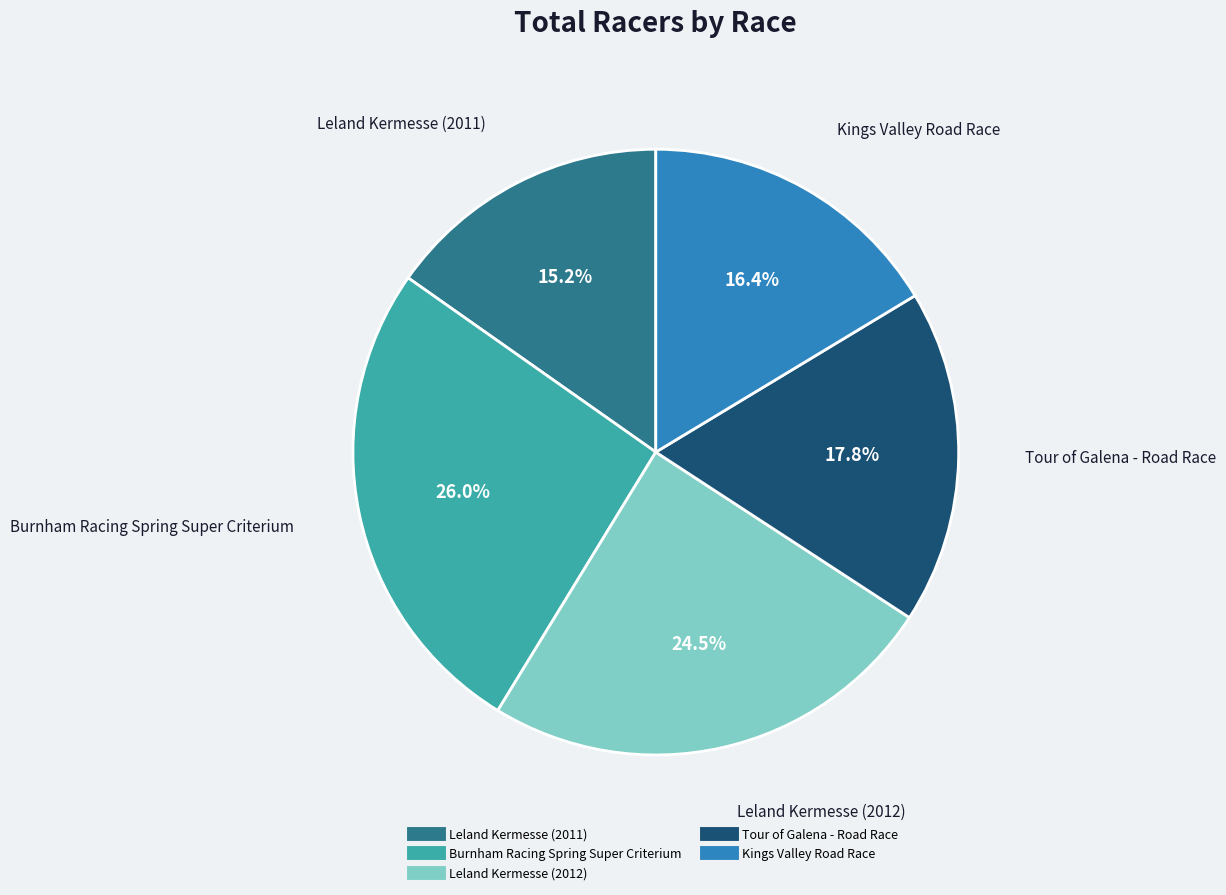

True or false: Kings Valley Road Race accounts for 16% of the total.

True